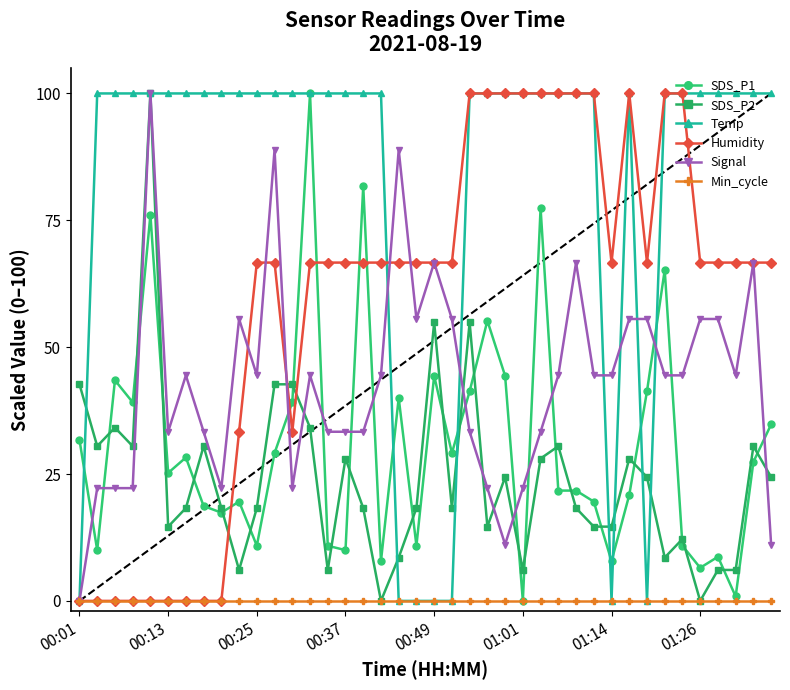

Reading right to left, extract all data points from this chart.

SDS_P1: 34.8	27.4	0.9	8.7	6.5	10.9	65.2	41.3	20.9	7.8	19.6	21.7	21.7	77.4	0.0	44.3	55.2	41.3	29.1	44.3	10.9	40.0	7.8	81.7	10.0	10.9	100.0	39.1	29.1	10.9	19.6	17.4	18.7	28.3	25.2	76.1	39.1	43.5	10.0	31.7
SDS_P2: 24.4	30.5	6.1	6.1	0.0	12.2	8.5	24.4	28.0	14.6	14.6	18.3	30.5	28.0	6.1	24.4	14.6	54.9	18.3	54.9	18.3	8.5	0.0	18.3	28.0	6.1	34.1	42.7	42.7	18.3	6.1	18.3	30.5	18.3	14.6	100.0	30.5	34.1	30.5	42.7
Temp: 100.0	100.0	100.0	100.0	100.0	100.0	100.0	0.0	100.0	0.0	100.0	100.0	100.0	100.0	100.0	100.0	100.0	100.0	0.0	0.0	0.0	0.0	100.0	100.0	100.0	100.0	100.0	100.0	100.0	100.0	100.0	100.0	100.0	100.0	100.0	100.0	100.0	100.0	100.0	0.0
Humidity: 66.7	66.7	66.7	66.7	66.7	100.0	100.0	66.7	100.0	66.7	100.0	100.0	100.0	100.0	100.0	100.0	100.0	100.0	66.7	66.7	66.7	66.7	66.7	66.7	66.7	66.7	66.7	33.3	66.7	66.7	33.3	0.0	0.0	0.0	0.0	0.0	0.0	0.0	0.0	0.0
Signal: 11.1	66.7	44.4	55.6	55.6	44.4	44.4	55.6	55.6	44.4	44.4	66.7	44.4	33.3	22.2	11.1	22.2	33.3	55.6	66.7	55.6	88.9	44.4	33.3	33.3	33.3	44.4	22.2	88.9	44.4	55.6	22.2	33.3	44.4	33.3	100.0	22.2	22.2	22.2	0.0
Min_cycle: 0.0	0.0	0.0	0.0	0.0	0.0	0.0	0.0	0.0	0.0	0.0	0.0	0.0	0.0	0.0	0.0	0.0	0.0	0.0	0.0	0.0	0.0	0.0	0.0	0.0	0.0	0.0	0.0	0.0	0.0	0.0	0.0	0.0	0.0	0.0	0.0	0.0	0.0	0.0	0.0